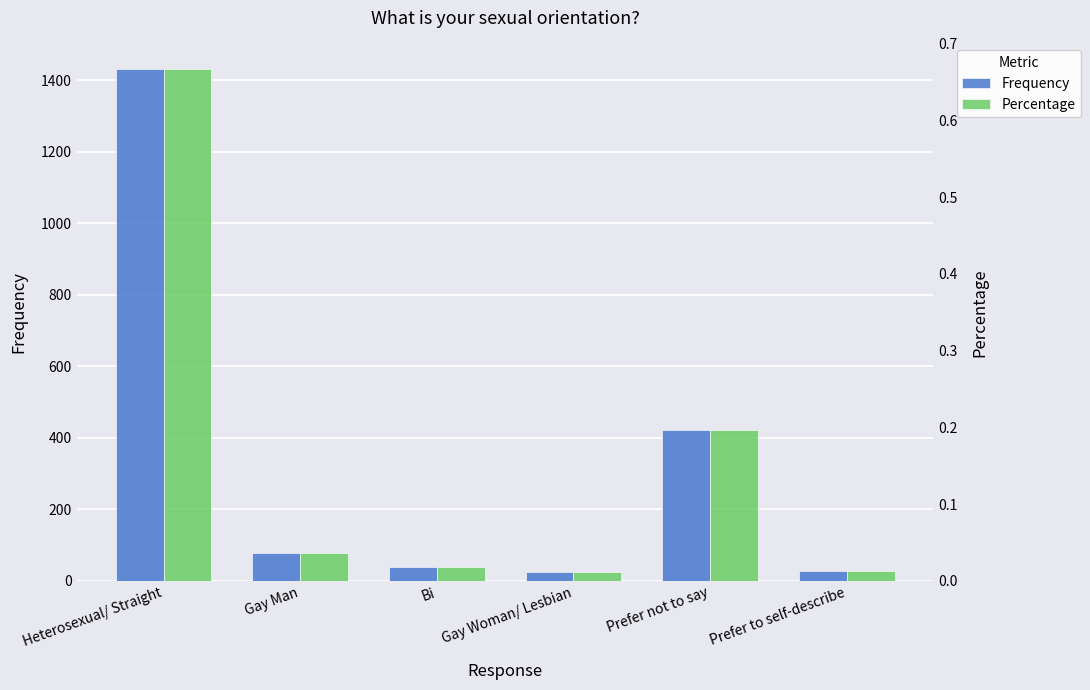

What is the label of the 5th bar from the left?

Prefer not to say